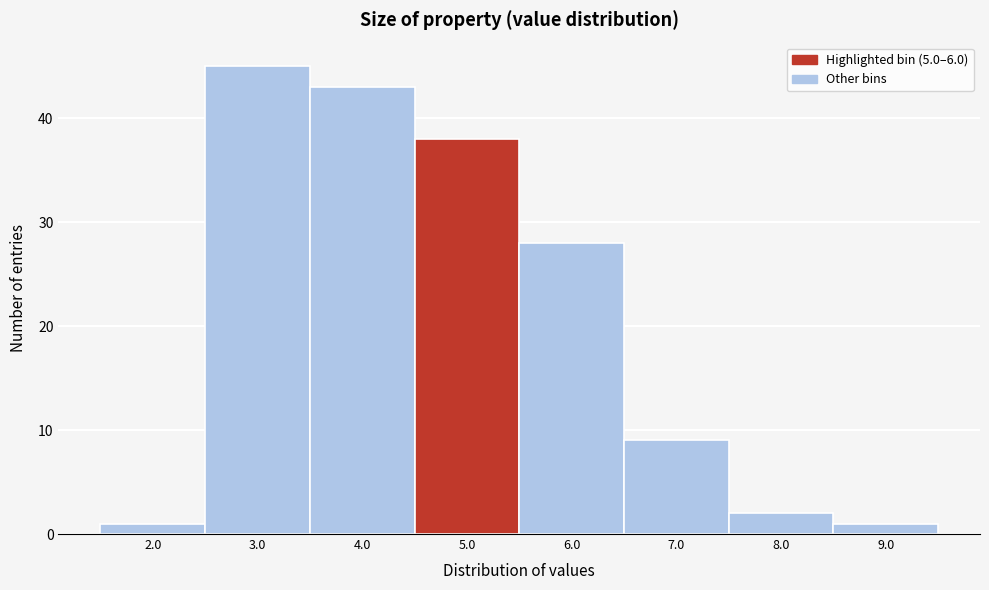

Reading left to right, list all the values displayed in this chart.

1	45	43	38	28	9	2	1